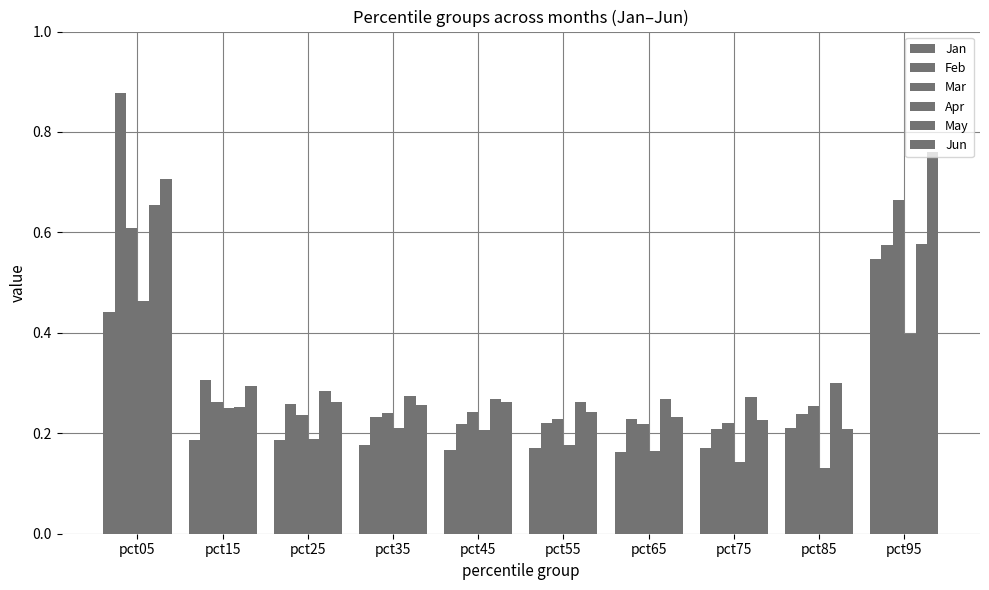

What is the spread (max minus min) of values at pct25?

0.1